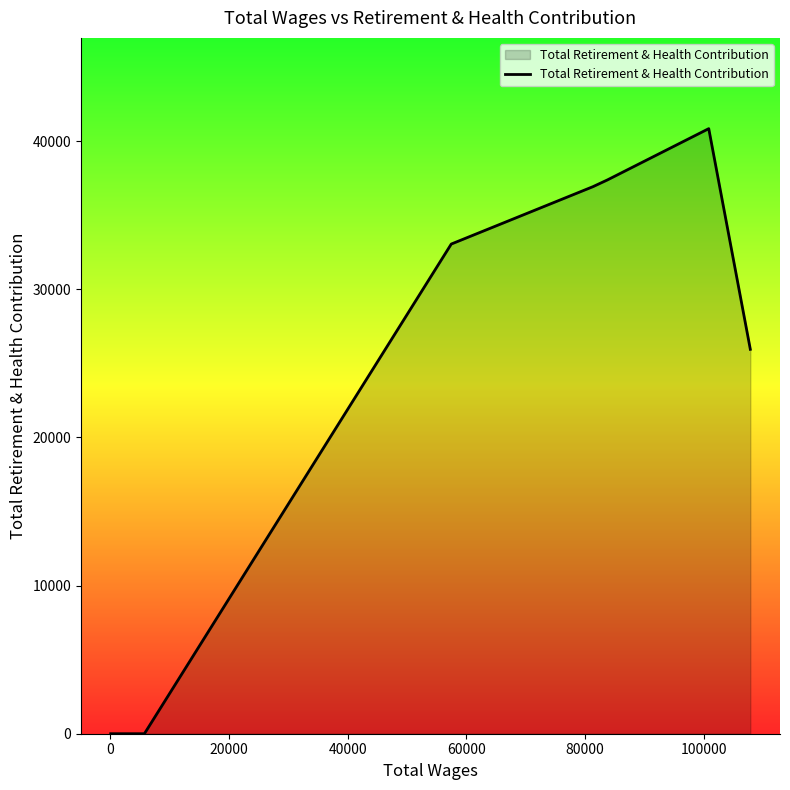

True or false: the data has more than 0 interior local peaks.

True